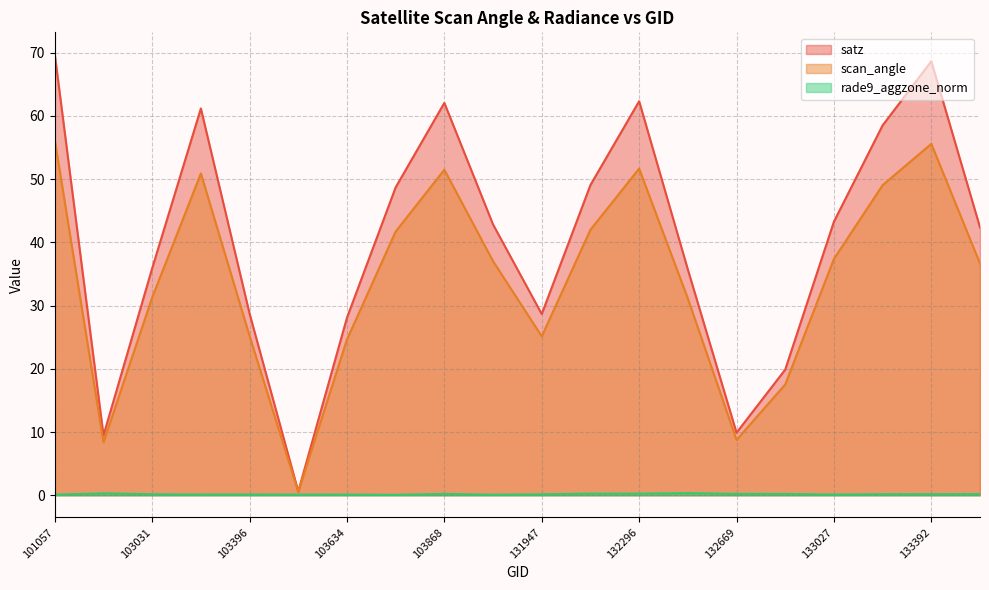

Where does the satz series first go above 42?

101057